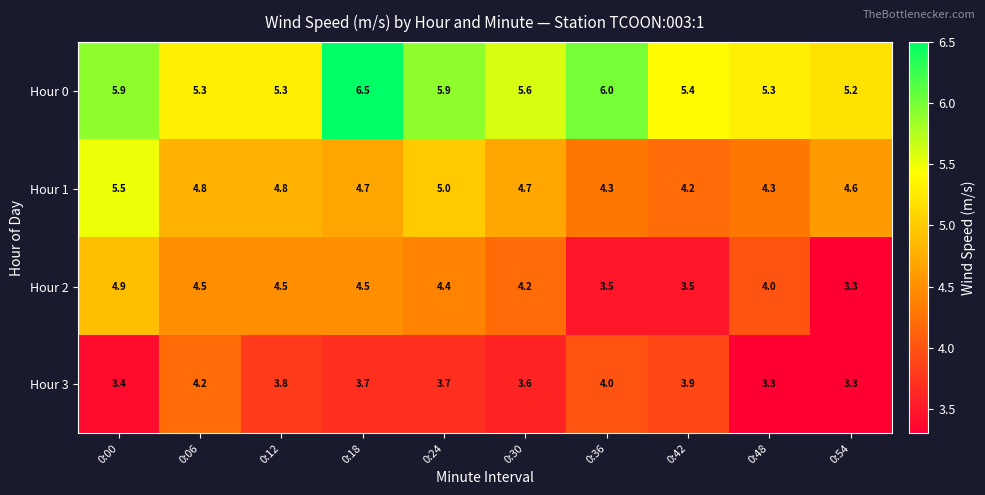

What is the minimum value for Hour 3?

3.3